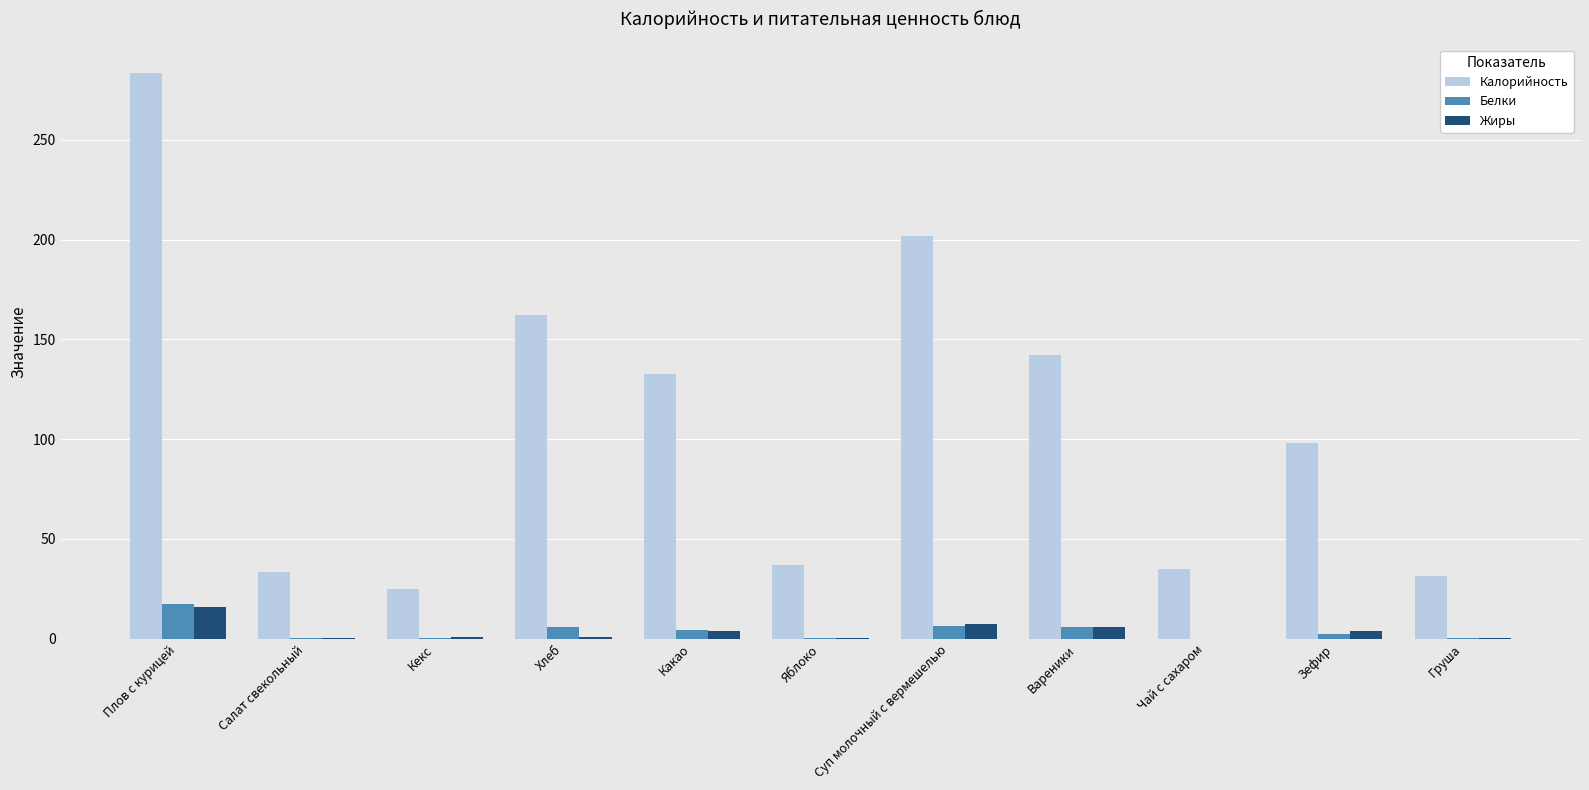

How many groups of bars are there?

11